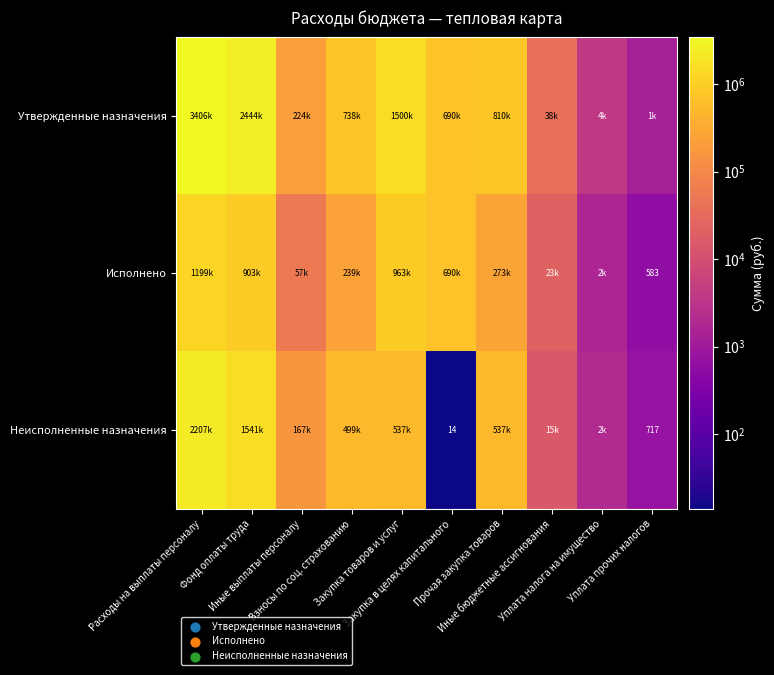

List the labels in order of Неисполненные назначения value, largest first.

Расходы на выплаты персоналу, Фонд оплаты труда, Закупка товаров и услуг, Прочая закупка товаров, Взносы по соц. страхованию, Иные выплаты персоналу, Иные бюджетные ассигнования, Уплата налога на имущество, Уплата прочих налогов, Закупка в целях капитального